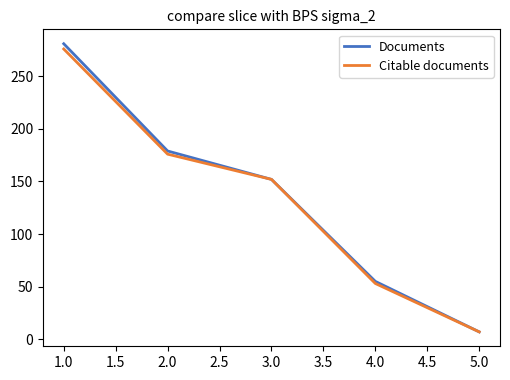

Which label corresponds to the largest value in the chart?

1.0